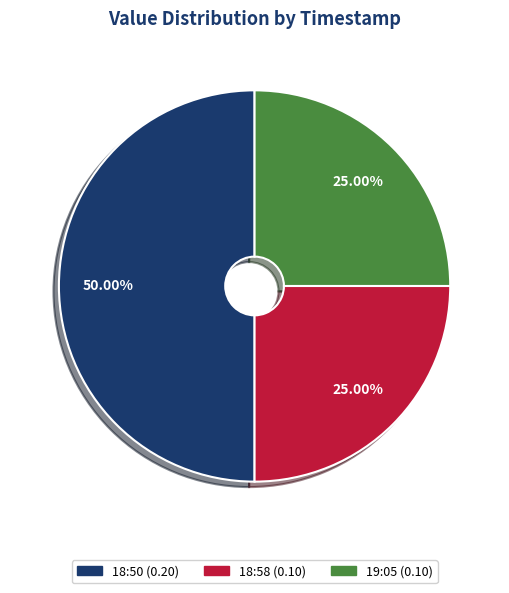

Count the number of slices in the pie.

3